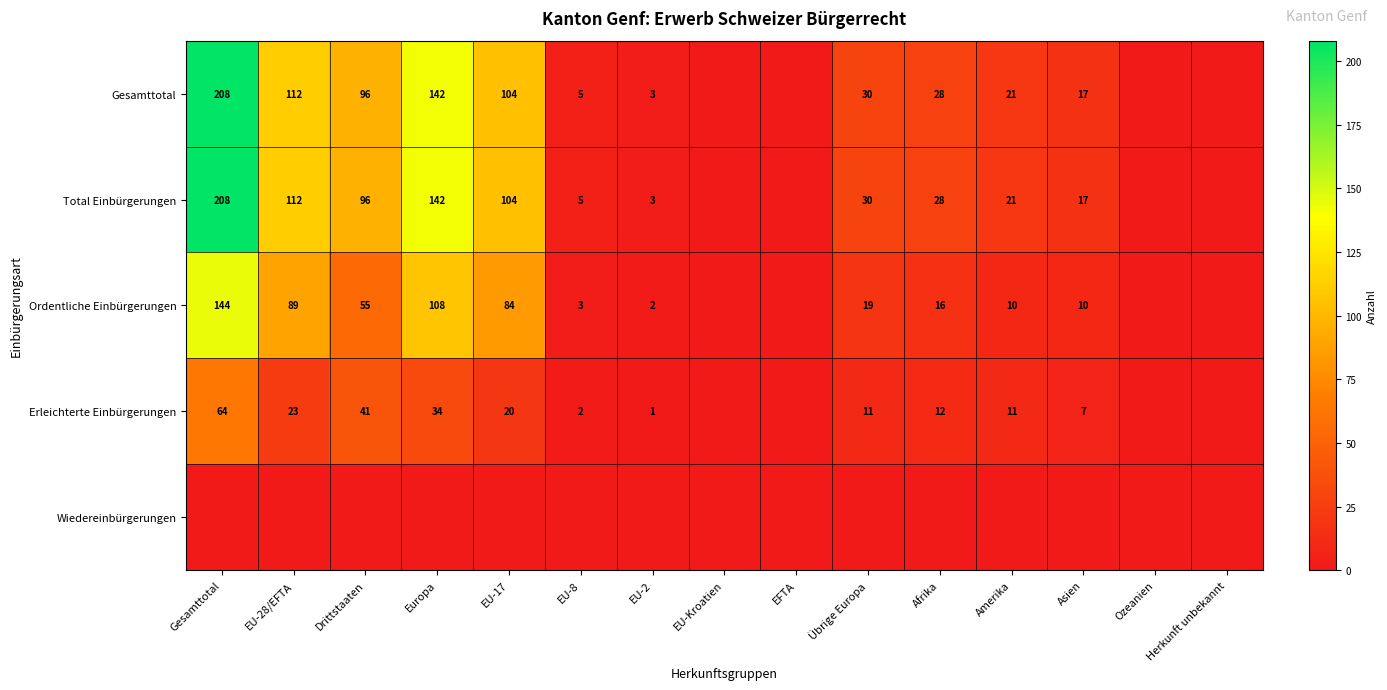

Is it true that Total Einbürgerungen equals 146 at EU-28/EFTA?

False